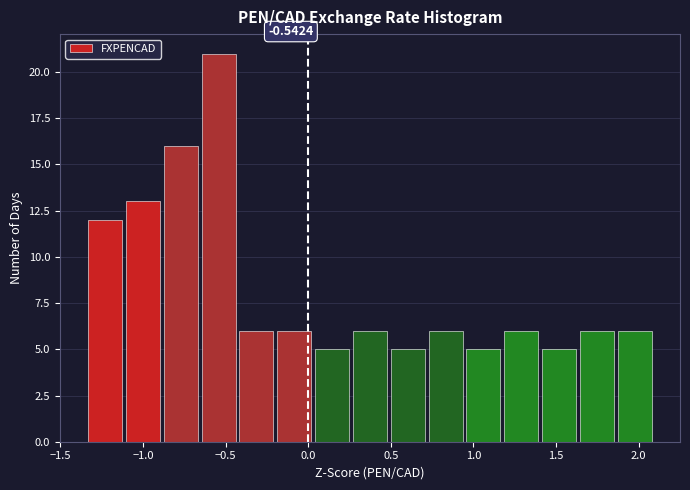

Over which range of the x-axis is the bar tallest?

-0.65 to -0.45